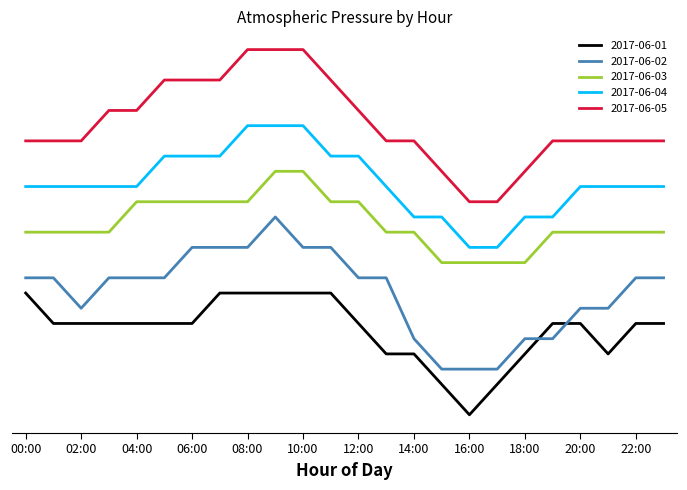

What are all the series names shown in the legend?

2017-06-01, 2017-06-02, 2017-06-03, 2017-06-04, 2017-06-05